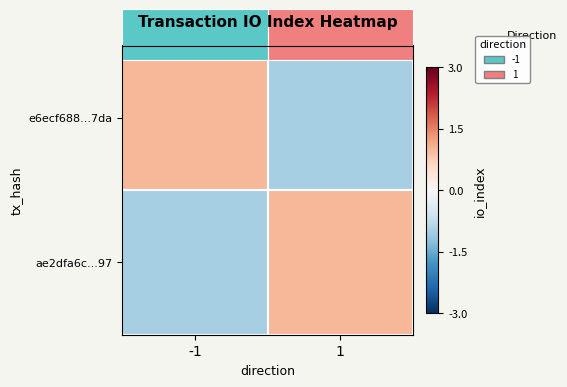

Reading left to right, list all the values displayed in this chart.

e6ecf688...7da: -1=1	1=-1
ae2dfa6c...97: -1=-1	1=1